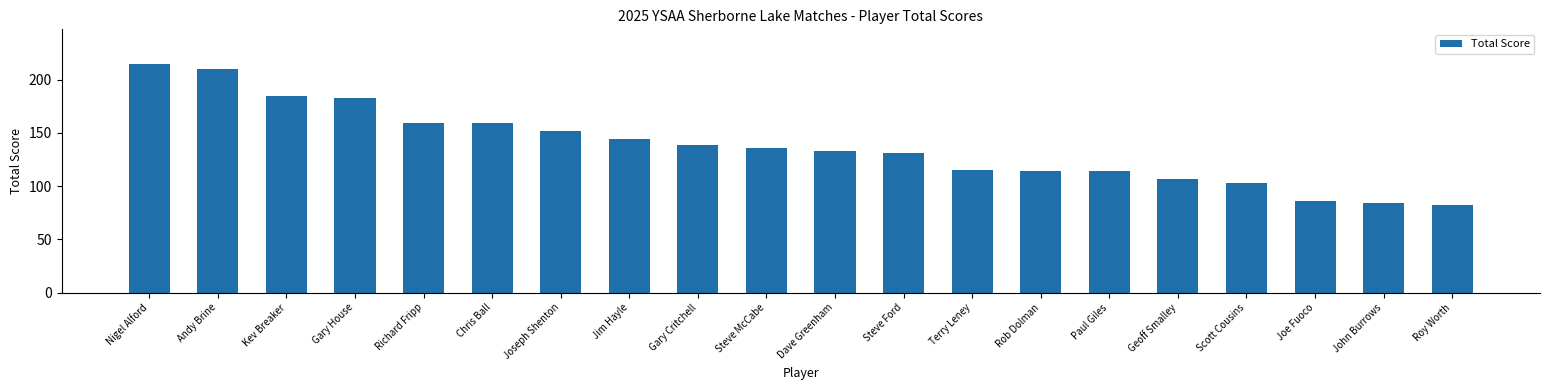

What is the average value?

138